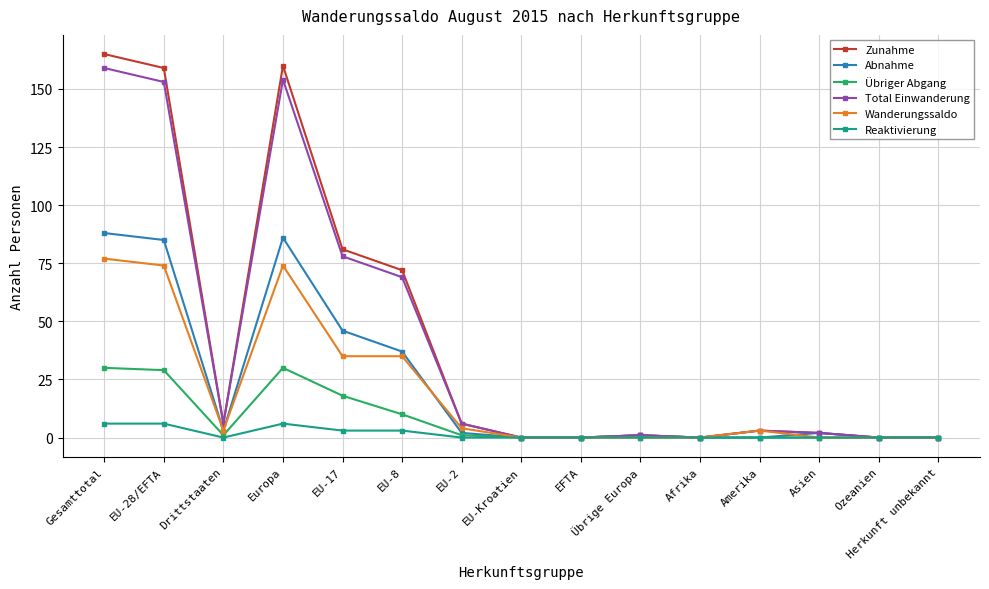

What is the label of the 4th point from the left?

Europa